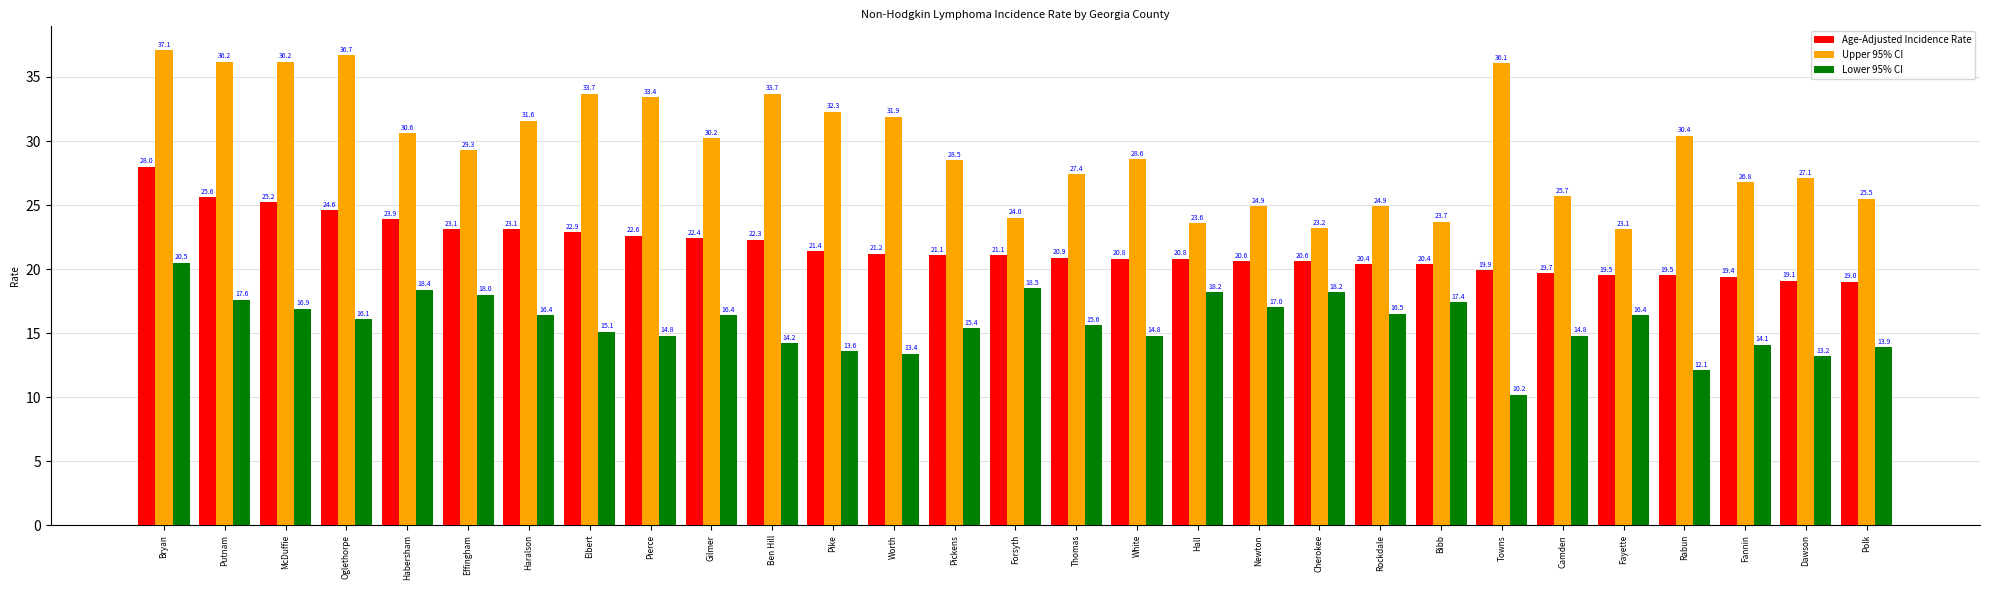

Which series has the largest range (max minus min)?

Upper 95% CI